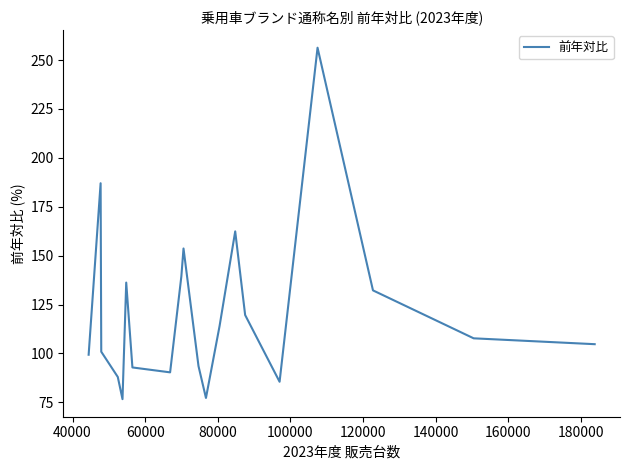

What is the average value?

120.9